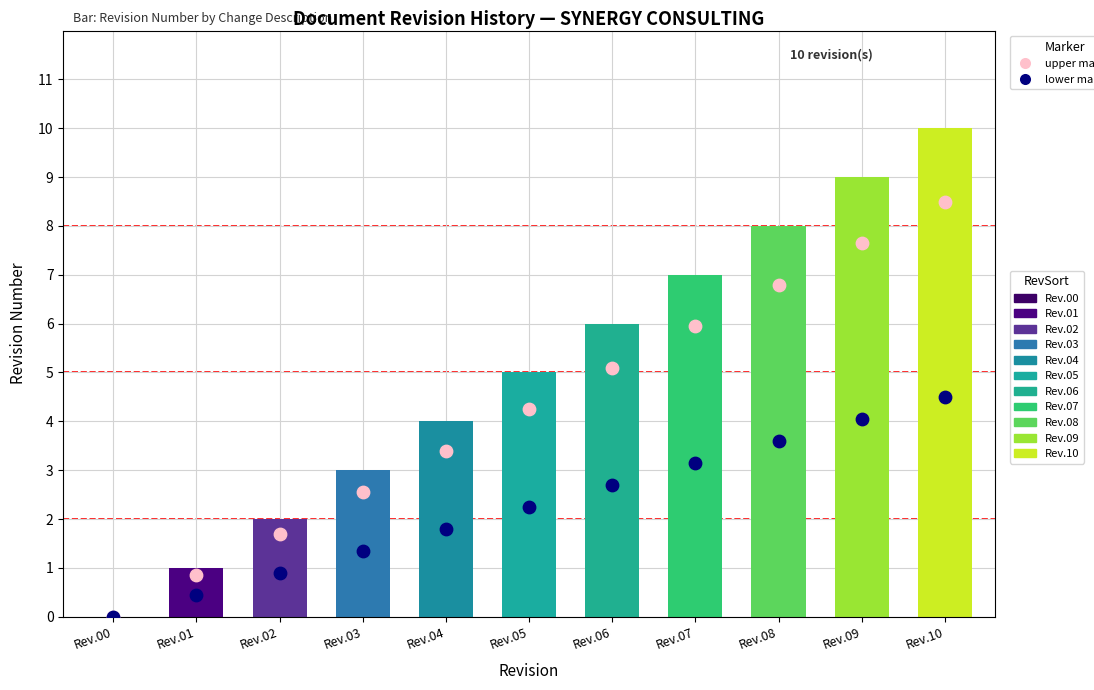

Which series has the largest total across all categories?

Rev.